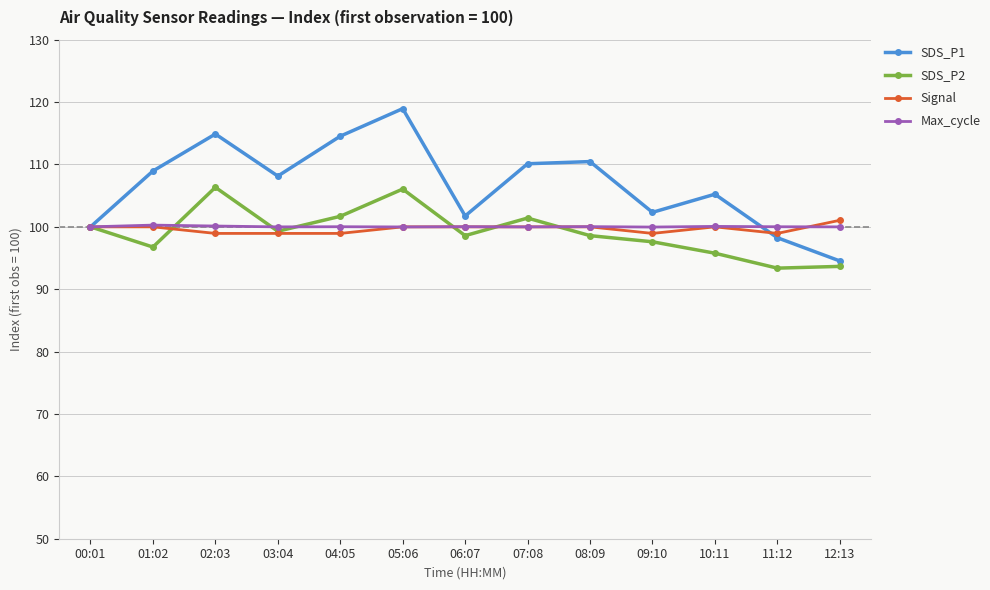

What is the minimum value shown in the chart?

93.4